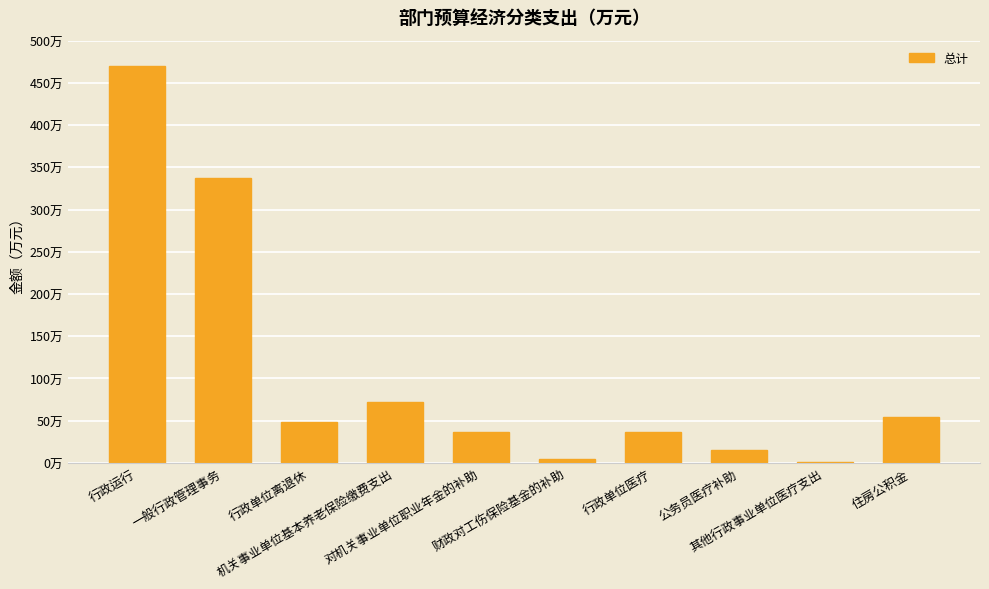

How many bars are there in total?

10